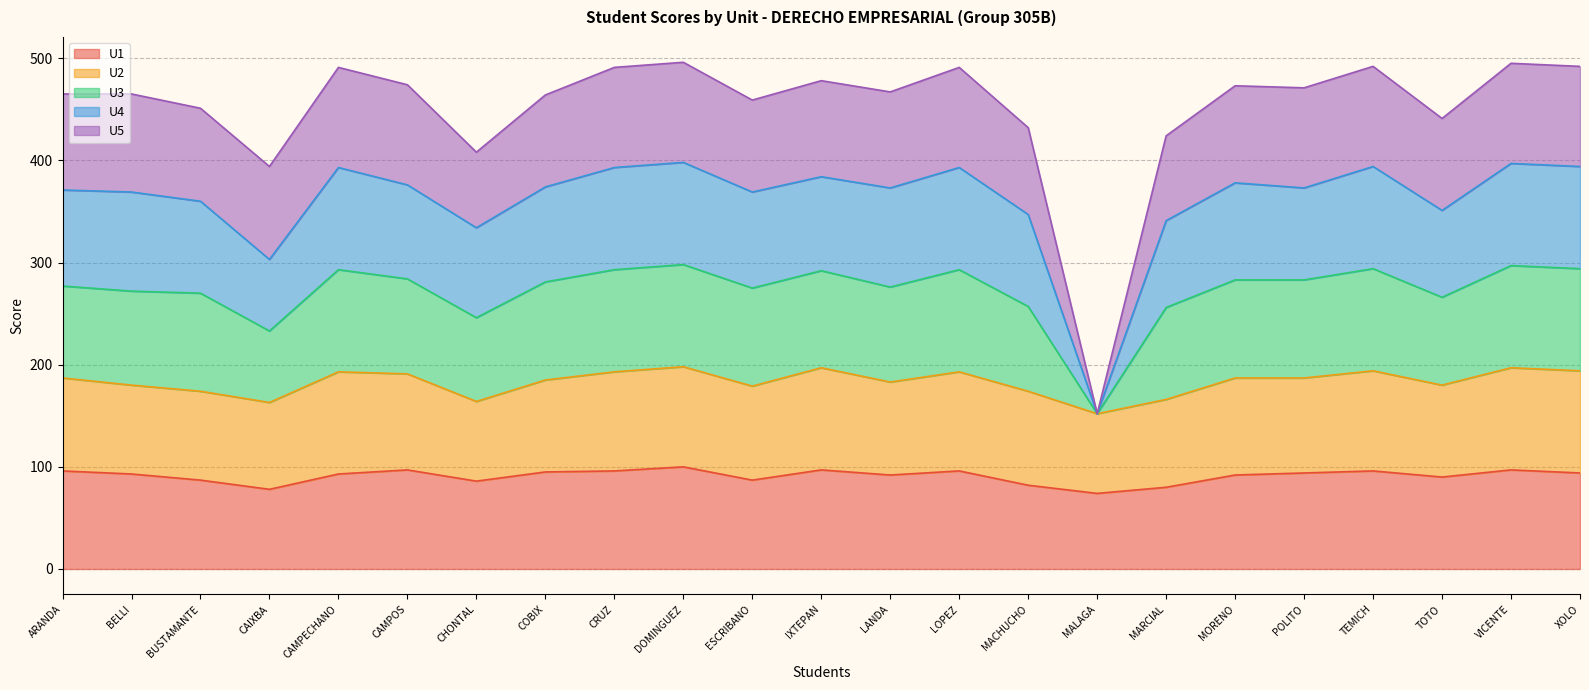

What is the total value across all series at CHONTAL?

408